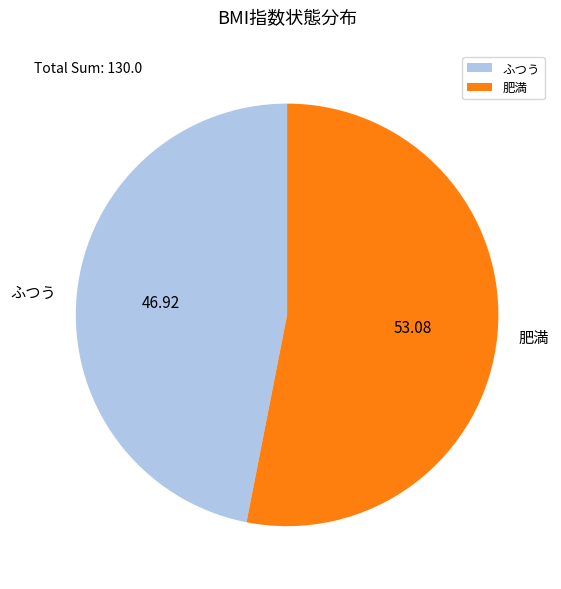

Is 肥満 the majority of the pie?

Yes